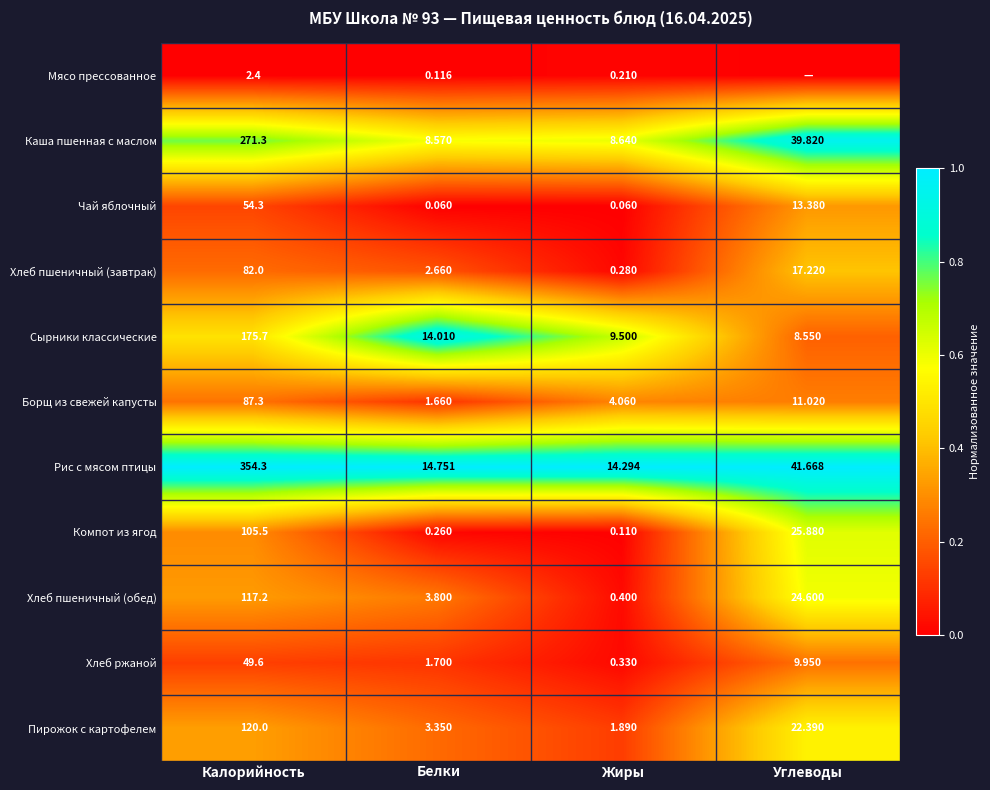

Between Калорийность and Белки, which series saw the biggest shift?

Рис с мясом птицы